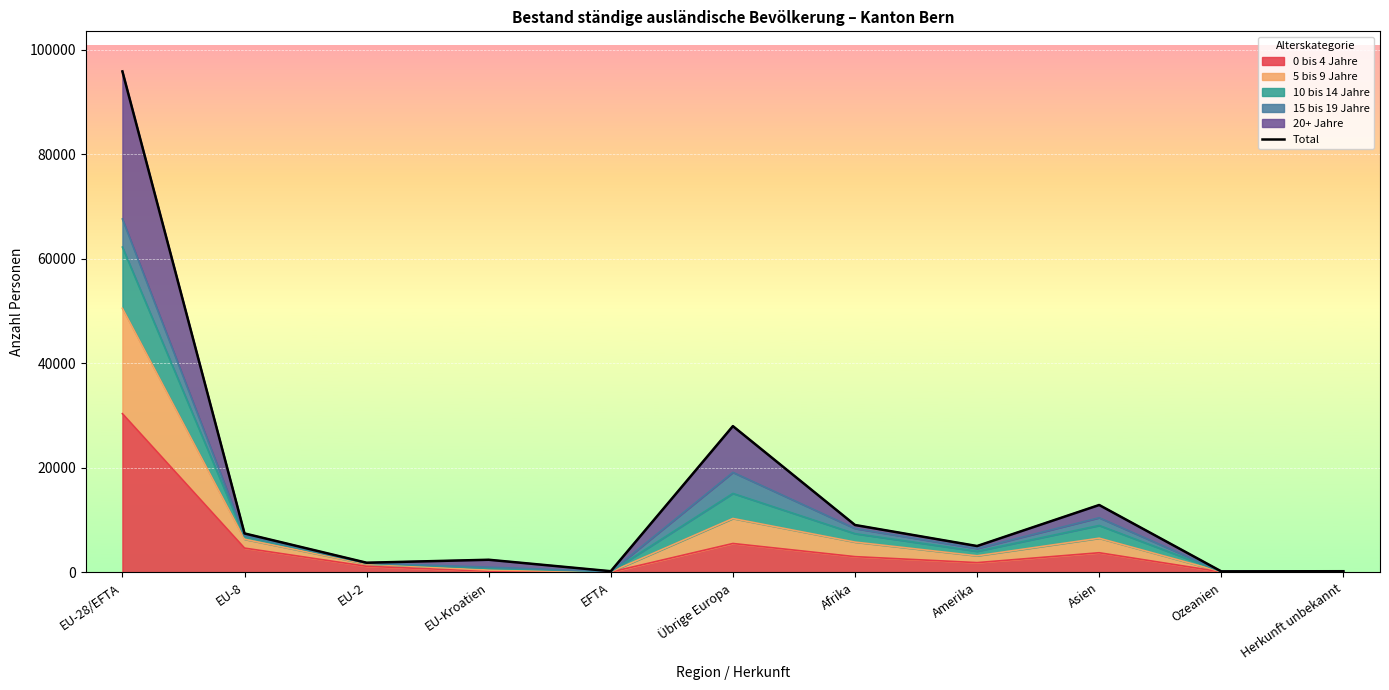

Between EU-Kroatien and Afrika, which is larger?

Afrika